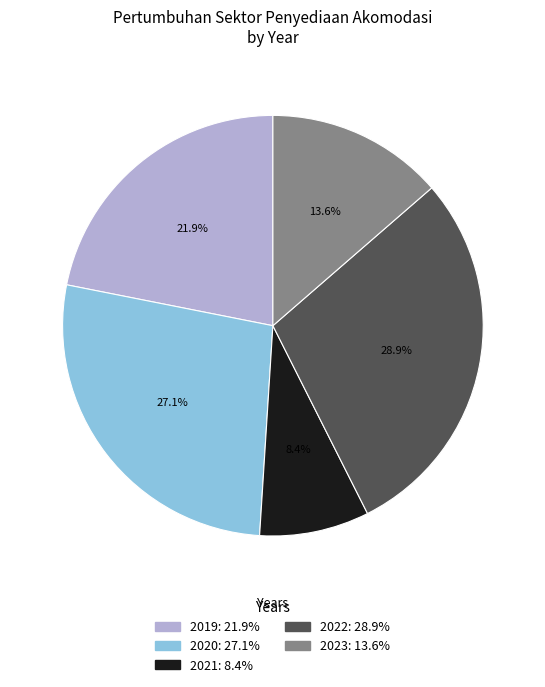

Which category has the biggest portion of the pie?

2022